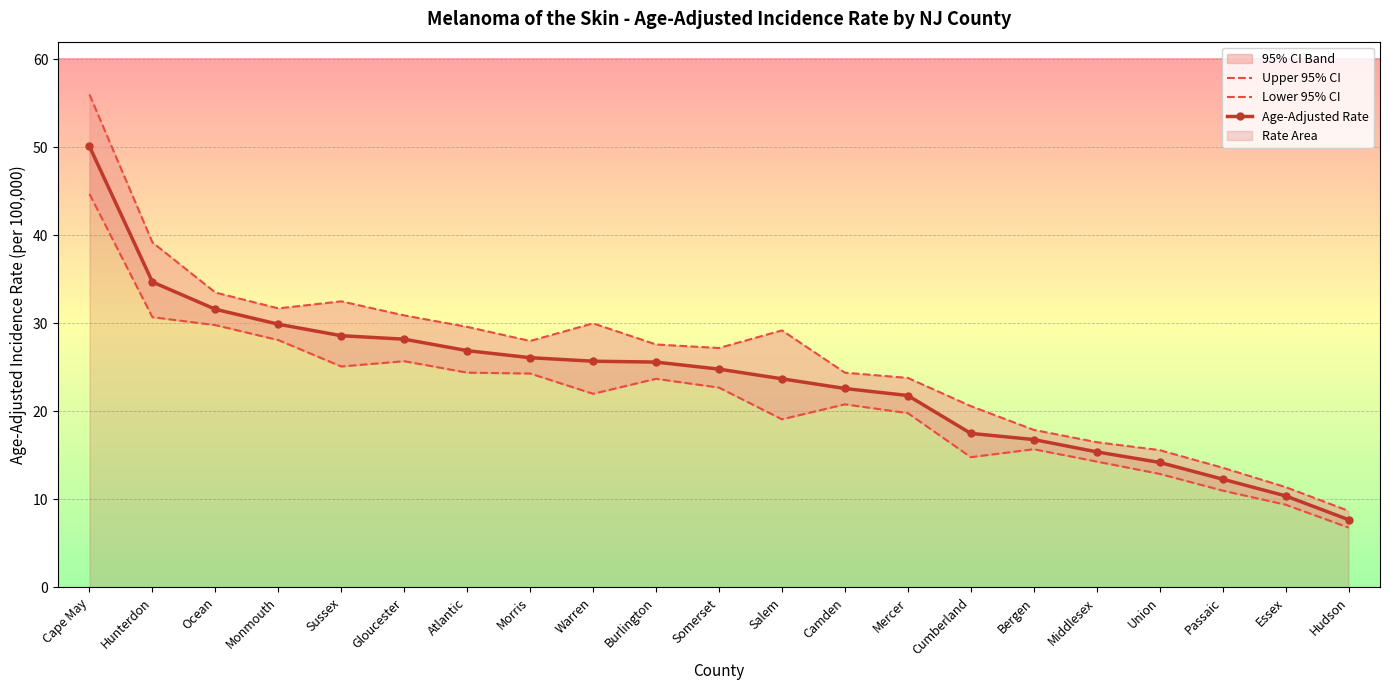

What is the total value across all series at Monmouth?

89.7